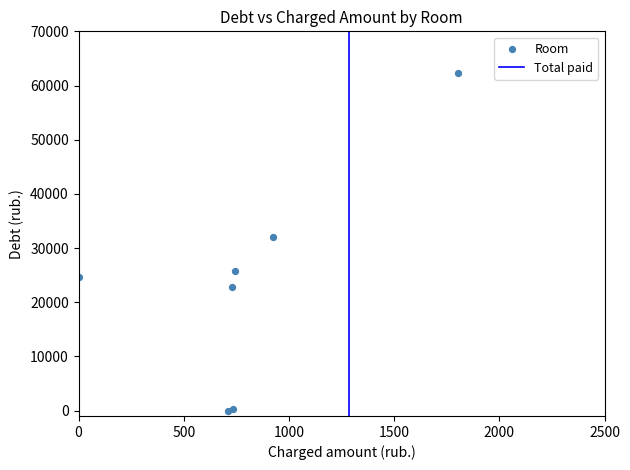

What Y value in the scatter plot is closest to 31194?

32017.5